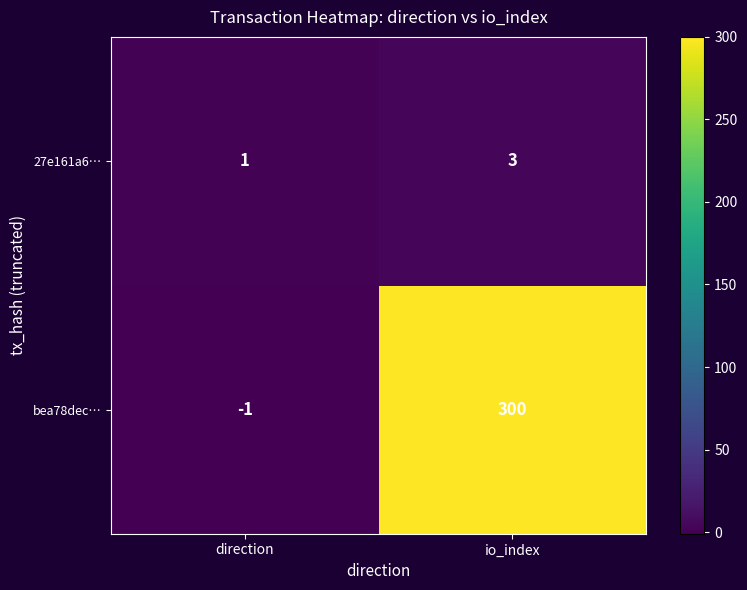

List the series in order of their overall mean, highest first.

bea78dec…, 27e161a6…